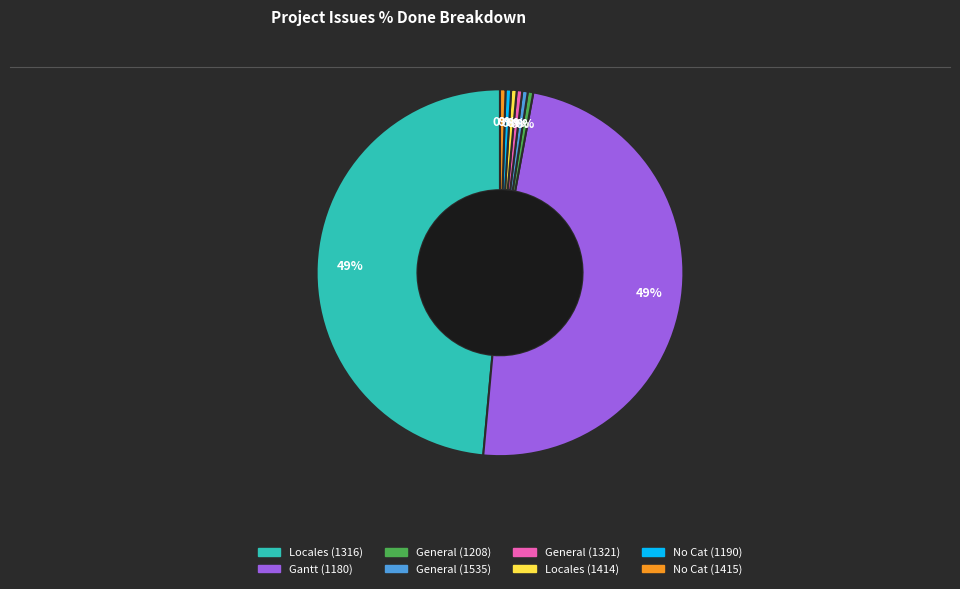

Does any single category account for the majority?

No